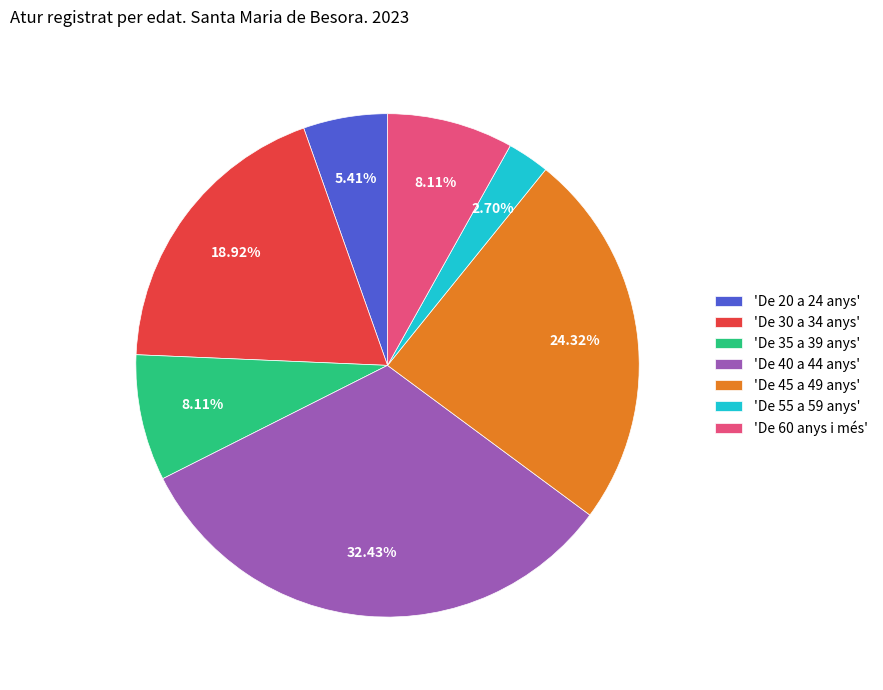

Is there a majority slice in this chart?

No